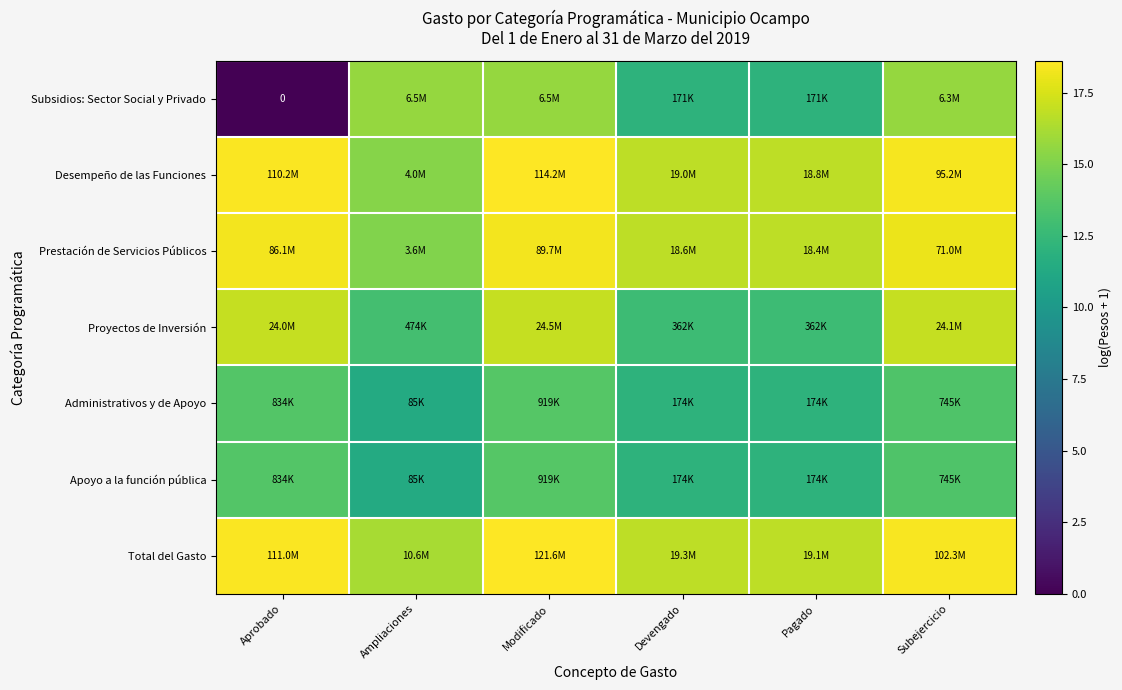

What value does the Total del Gasto series have at Pagado?

16.8